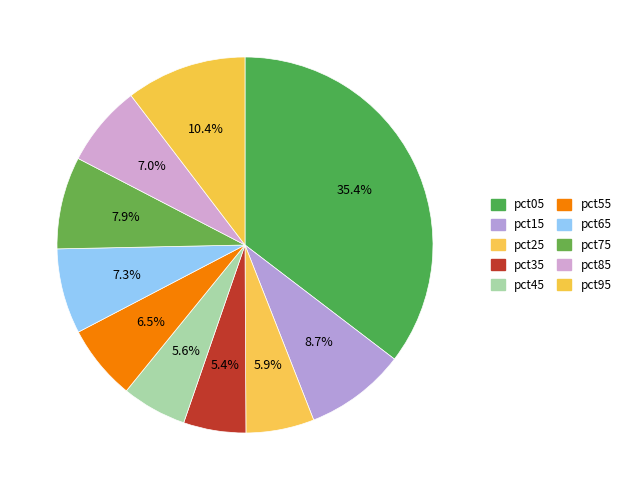

Does pct05 represent more than half of the total?

No